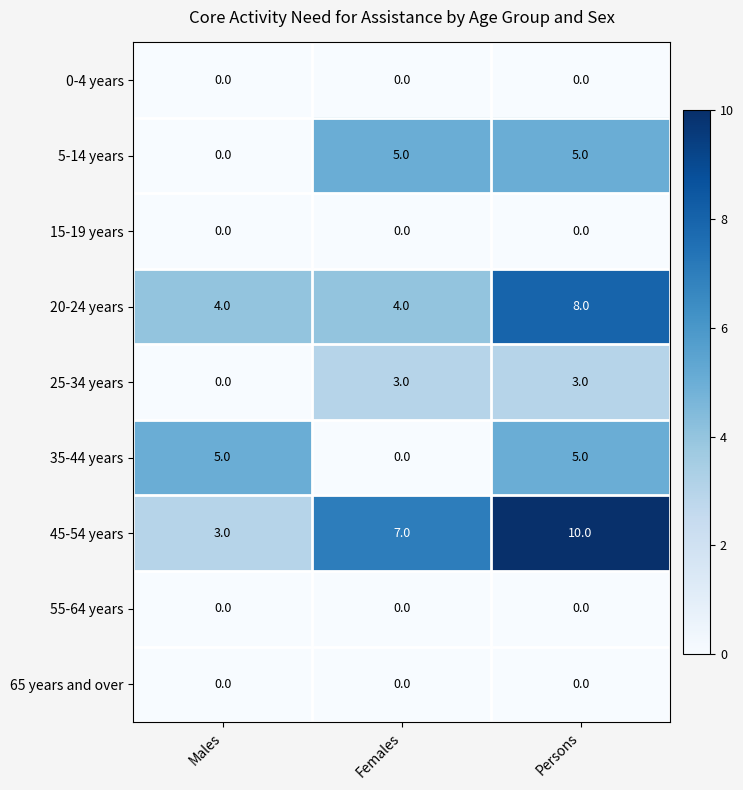

The value of 20-24 years at Persons is 8. True or false?

True